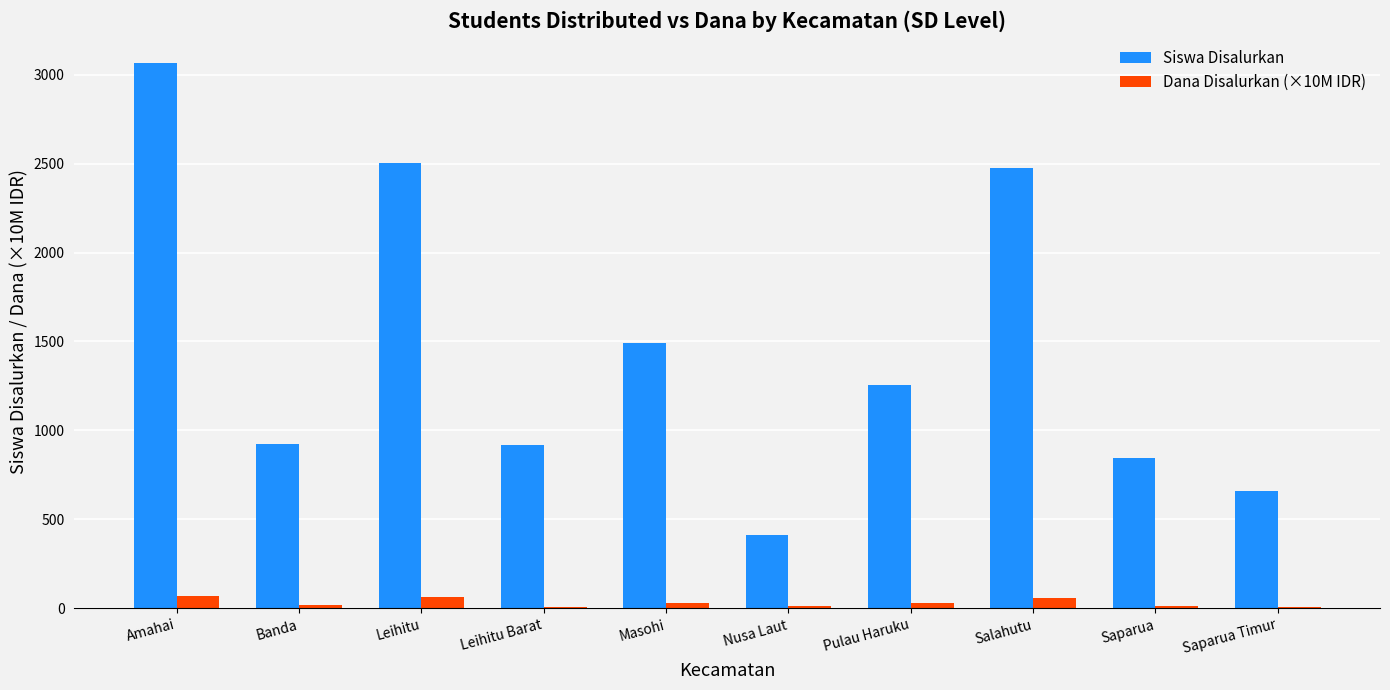

What are all the series names shown in the legend?

Siswa Disalurkan, Dana Disalurkan (×10M IDR)